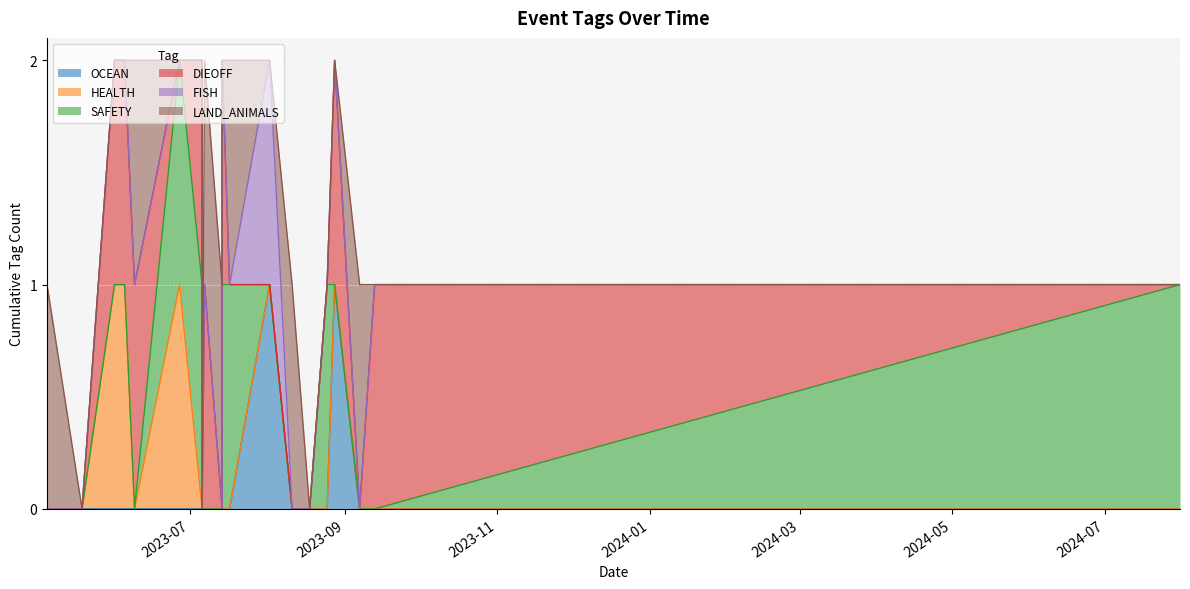

Which series changed the most between 2023-06-27 and 2023-05-05?

HEALTH